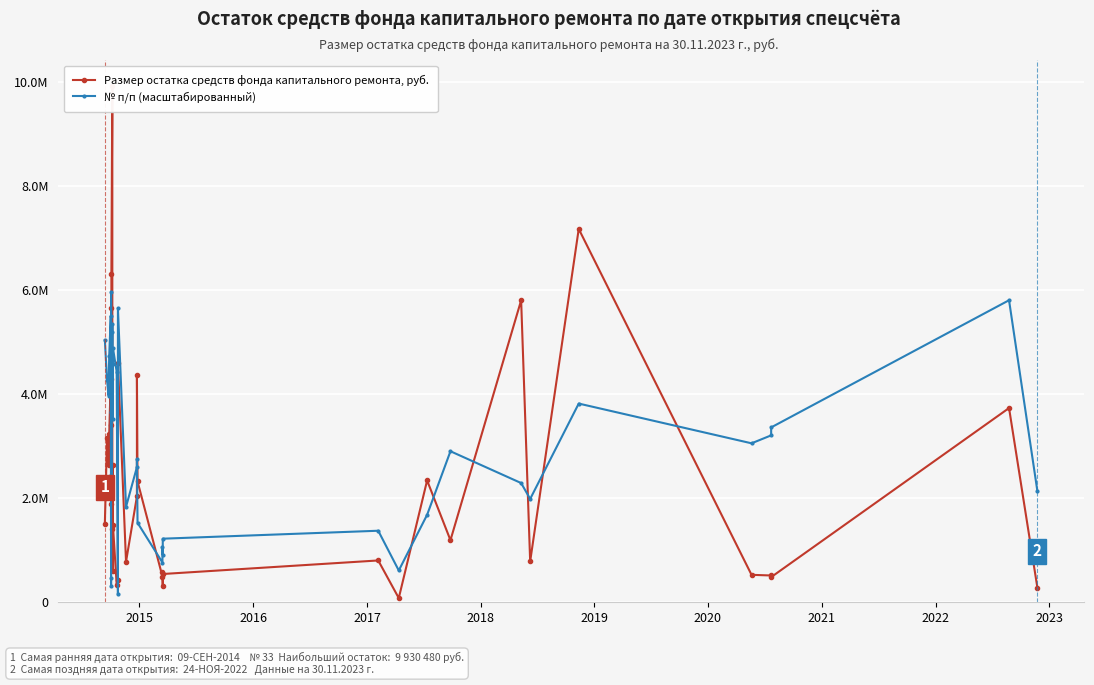

True or false: № п/п (масштабированный) and Размер остатка средств фонда капитального ремонта, руб. intersect in this chart.

True